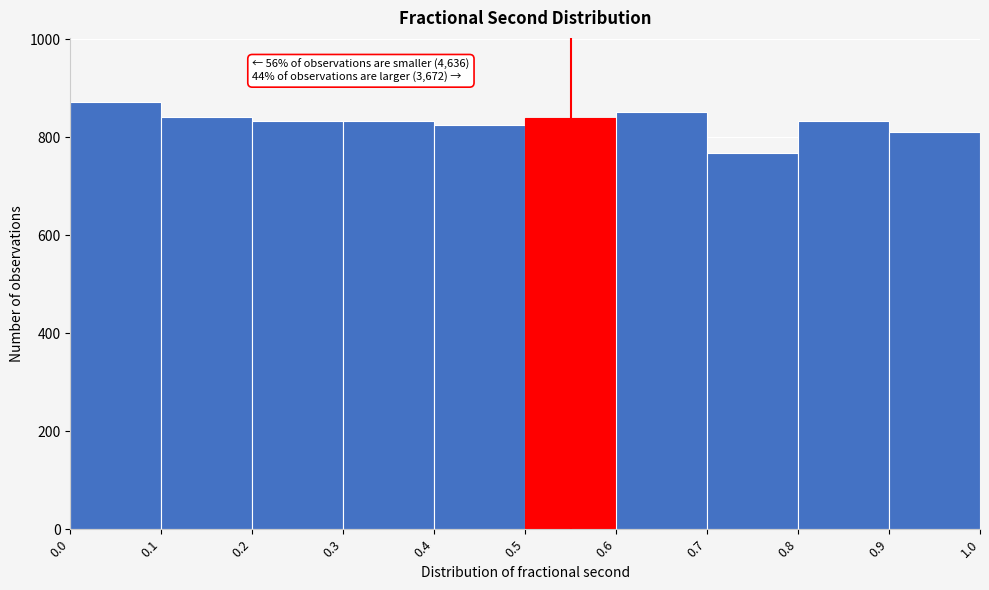

Which range on the x-axis has the tallest bar?

0.0 to 0.1